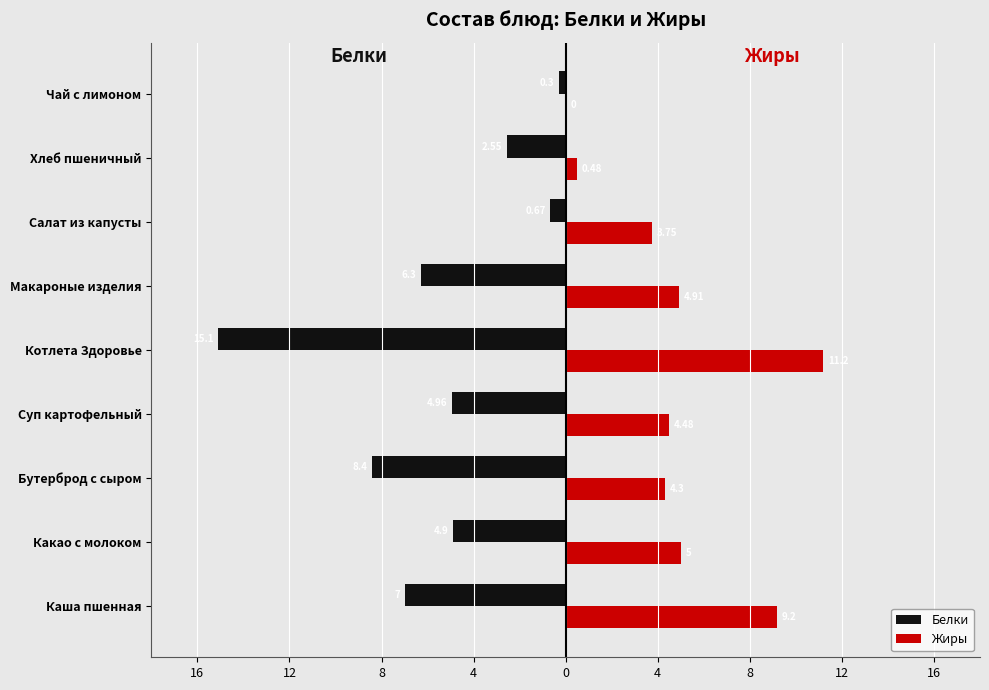

What is the sum of all Жиры values?

43.3